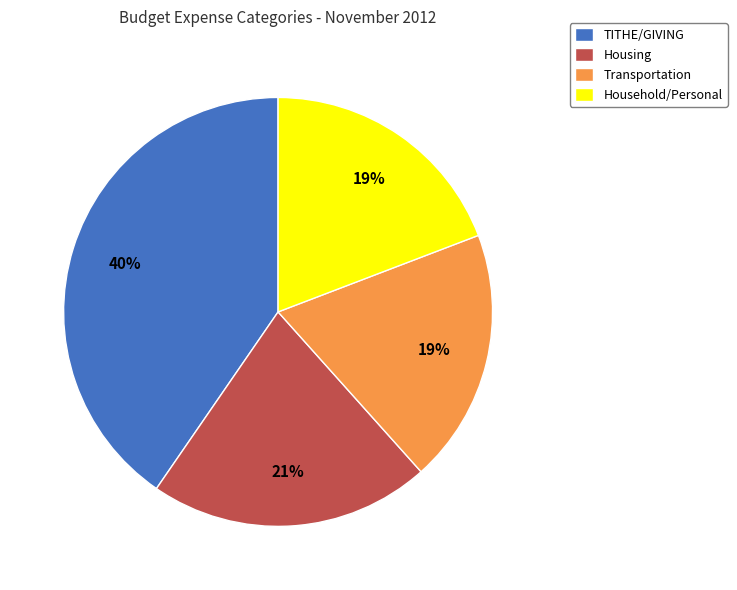

How many segments does this pie chart have?

4